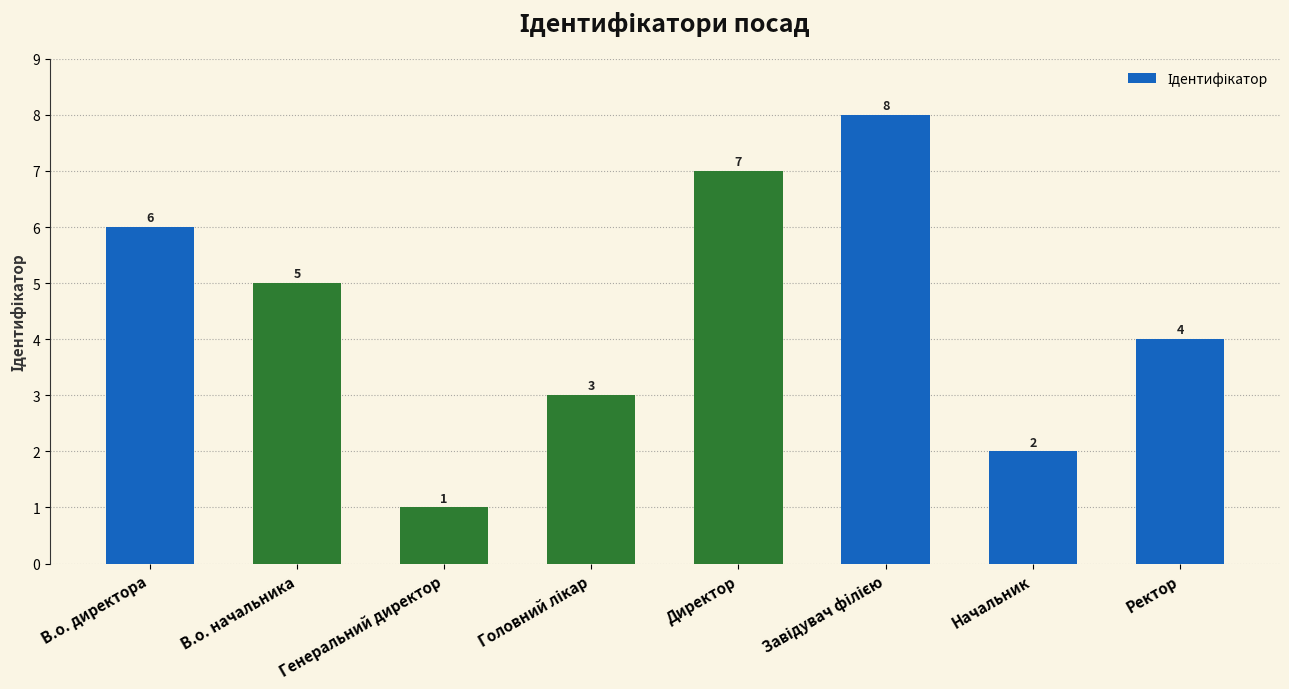

What is the label of the 3rd bar from the left?

Генеральний директор